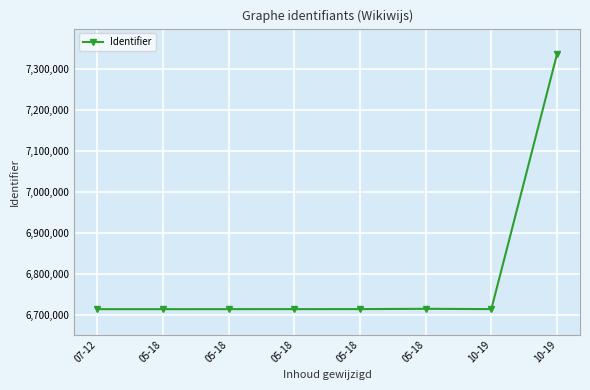

What is the label of the 4th point from the right?

05-18